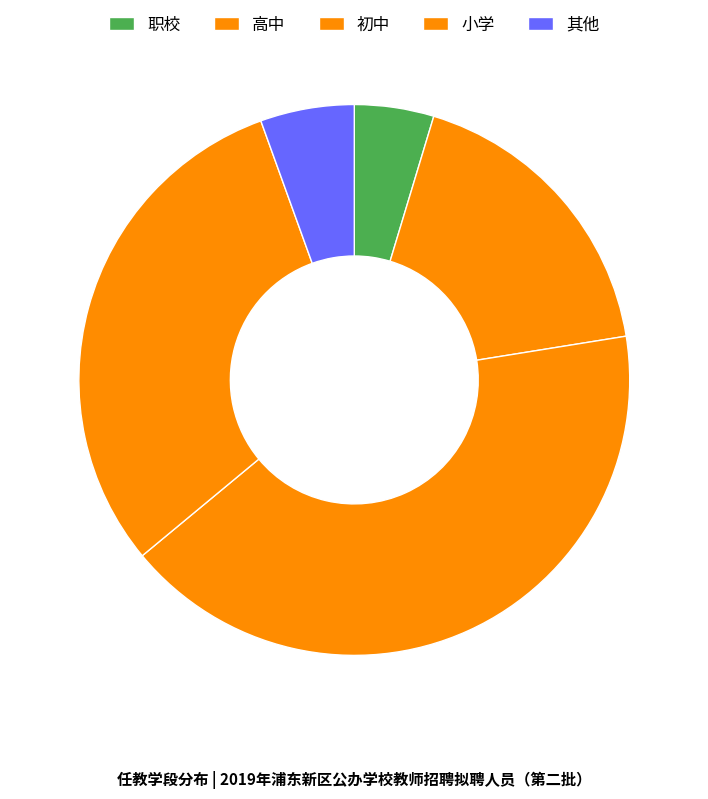

The 高中 slice represents 28% of the pie. True or false?

False